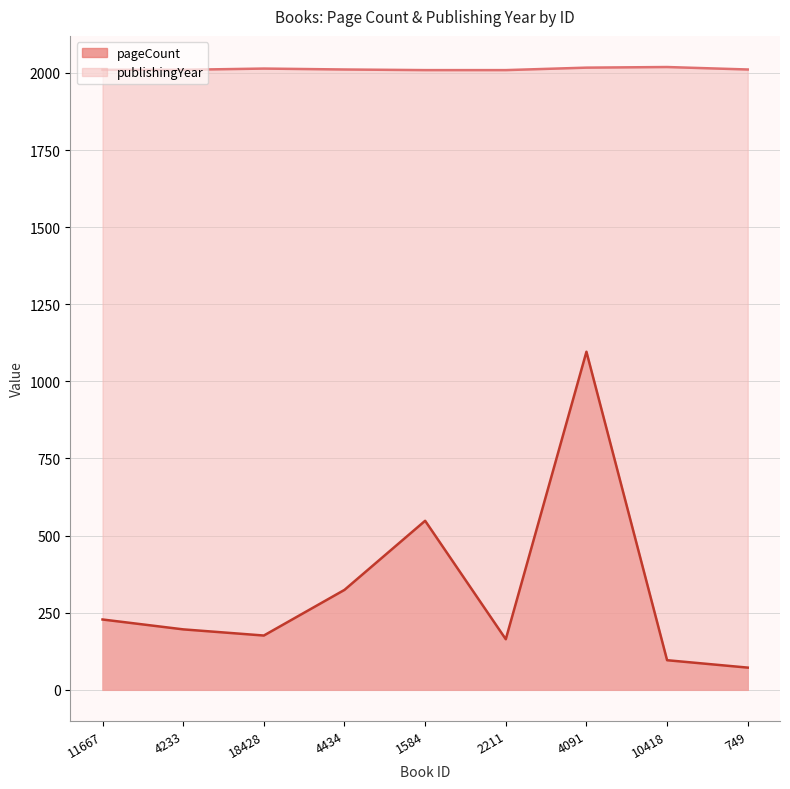

The value of publishingYear at 10418 is 2680. True or false?

False